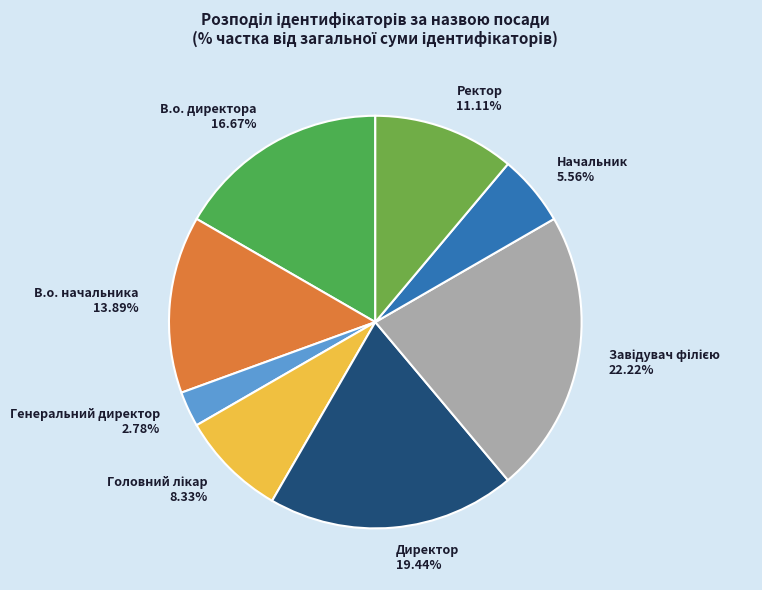

How many segments does this pie chart have?

8